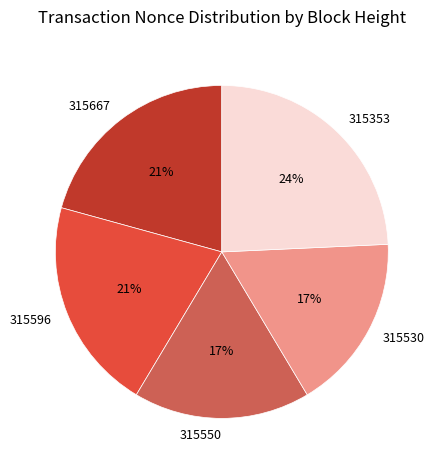

How many slices are in this pie chart?

5